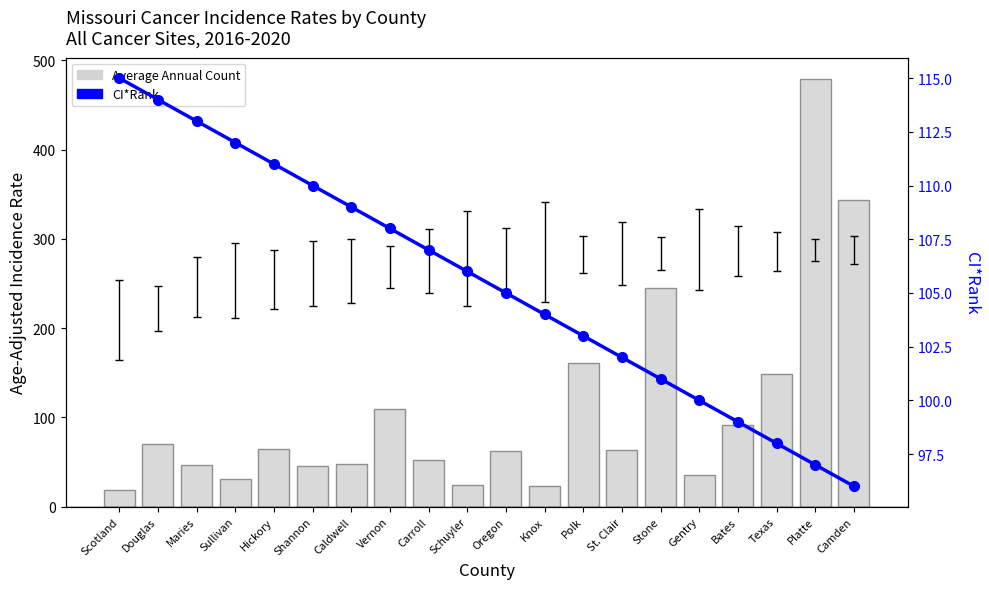

What is the value of the Average Annual Count bar at the 9th from the left?

52